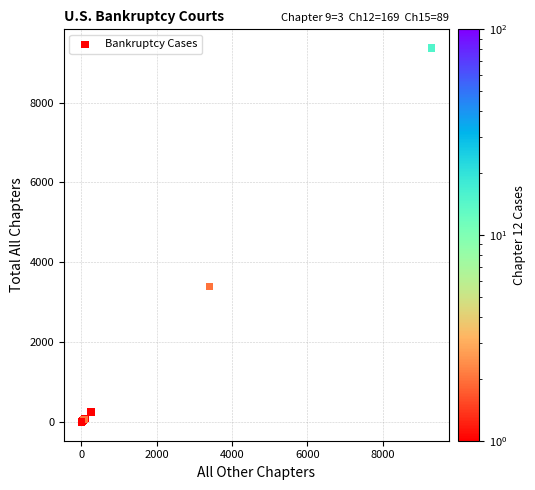

What Y value in the scatter plot is closest to 4683?

3387.6